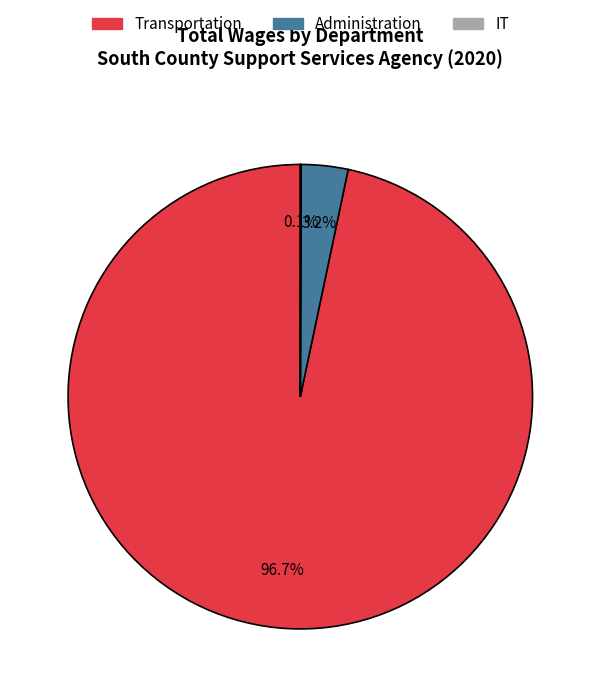

Do Administration and Transportation together represent more than half of the pie?

Yes